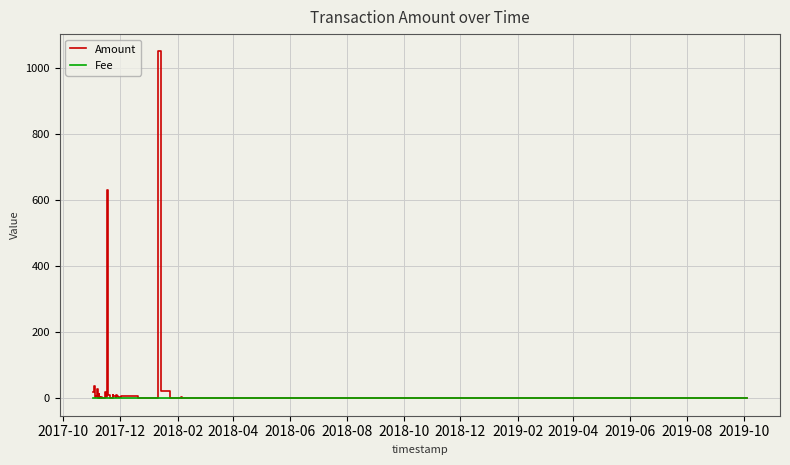

After their last crossing, which series has the higher values: Fee or Amount?

Fee